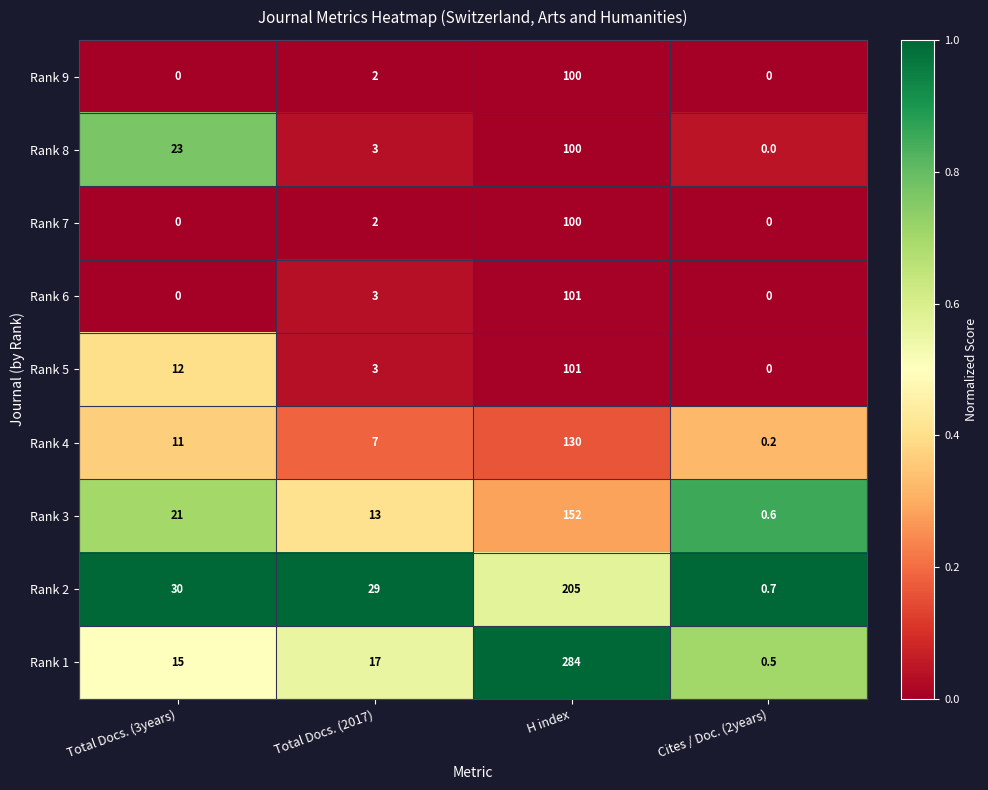

True or false: Rank 5 has a value of 101.0 at H index.

True